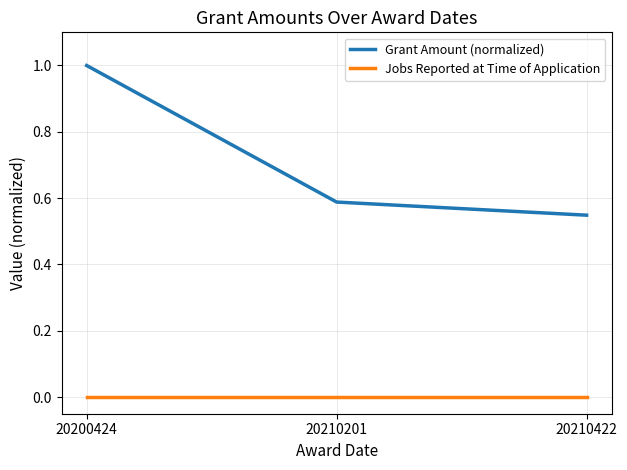

Does the chart display data point markers on the line(s)?

No